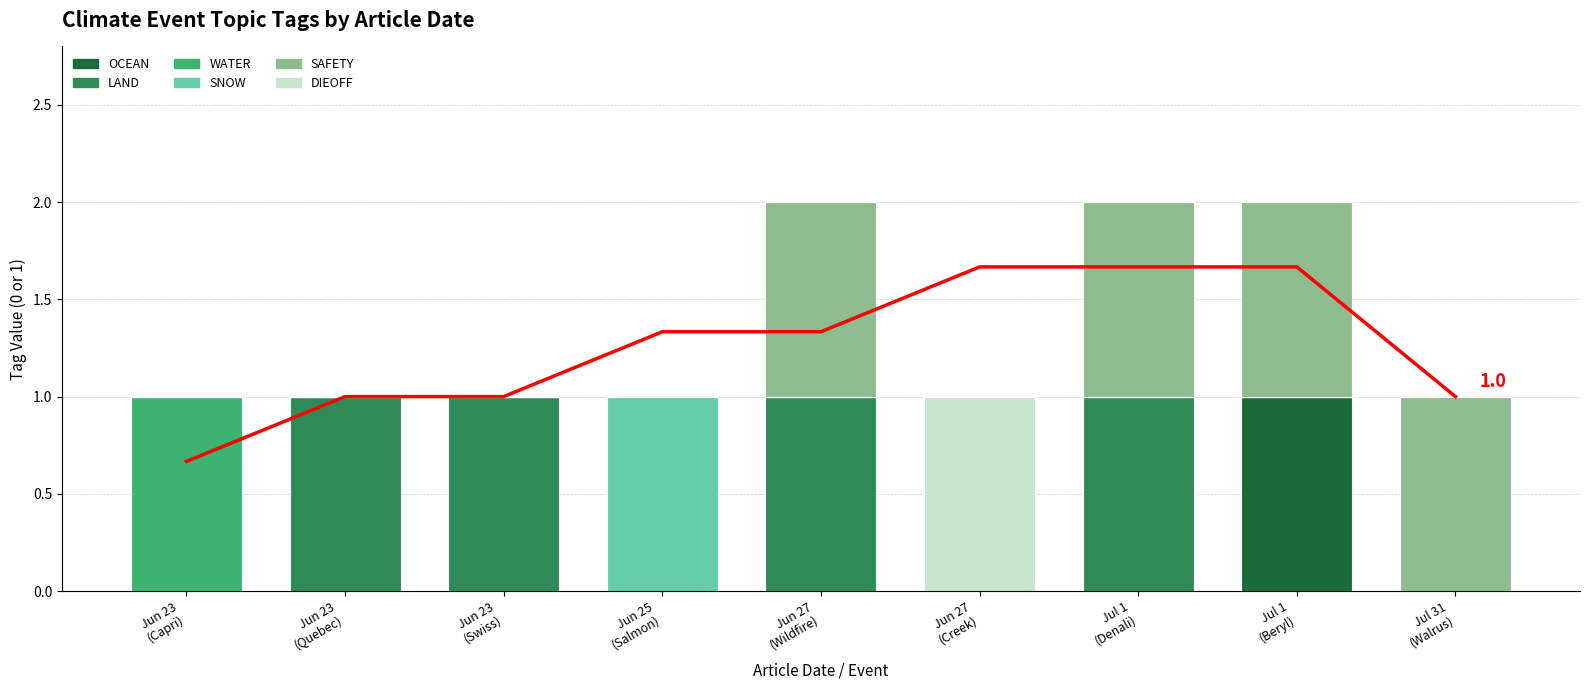

Reading left to right, list all the values displayed in this chart.

OCEAN: Jun 23
(Capri)=0	Jun 23
(Quebec)=0	Jun 23
(Swiss)=0	Jun 25
(Salmon)=0	Jun 27
(Wildfire)=0	Jun 27
(Creek)=0	Jul 1
(Denali)=0	Jul 1
(Beryl)=1	Jul 31
(Walrus)=0
LAND: Jun 23
(Capri)=0	Jun 23
(Quebec)=1	Jun 23
(Swiss)=1	Jun 25
(Salmon)=0	Jun 27
(Wildfire)=1	Jun 27
(Creek)=0	Jul 1
(Denali)=1	Jul 1
(Beryl)=0	Jul 31
(Walrus)=0
WATER: Jun 23
(Capri)=1	Jun 23
(Quebec)=0	Jun 23
(Swiss)=0	Jun 25
(Salmon)=0	Jun 27
(Wildfire)=0	Jun 27
(Creek)=0	Jul 1
(Denali)=0	Jul 1
(Beryl)=0	Jul 31
(Walrus)=0
SNOW: Jun 23
(Capri)=0	Jun 23
(Quebec)=0	Jun 23
(Swiss)=0	Jun 25
(Salmon)=1	Jun 27
(Wildfire)=0	Jun 27
(Creek)=0	Jul 1
(Denali)=0	Jul 1
(Beryl)=0	Jul 31
(Walrus)=0
SAFETY: Jun 23
(Capri)=0	Jun 23
(Quebec)=0	Jun 23
(Swiss)=0	Jun 25
(Salmon)=0	Jun 27
(Wildfire)=1	Jun 27
(Creek)=0	Jul 1
(Denali)=1	Jul 1
(Beryl)=1	Jul 31
(Walrus)=1
DIEOFF: Jun 23
(Capri)=0	Jun 23
(Quebec)=0	Jun 23
(Swiss)=0	Jun 25
(Salmon)=0	Jun 27
(Wildfire)=0	Jun 27
(Creek)=1	Jul 1
(Denali)=0	Jul 1
(Beryl)=0	Jul 31
(Walrus)=0